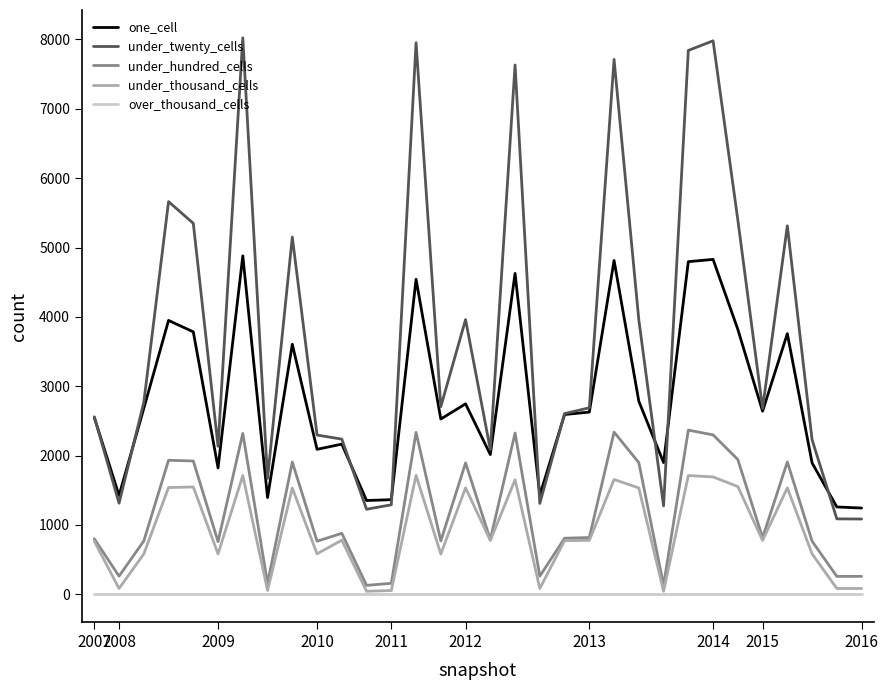

Rank the series by their maximum value, from lowest to highest.

over_thousand_cells, under_thousand_cells, under_hundred_cells, one_cell, under_twenty_cells